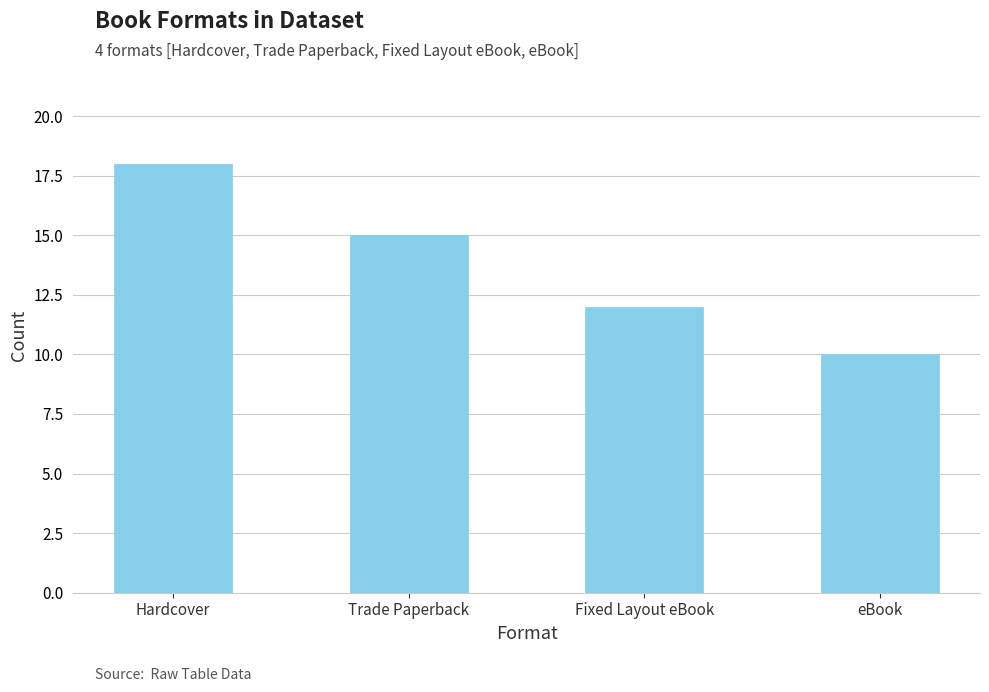

What is the sum of all values?

55